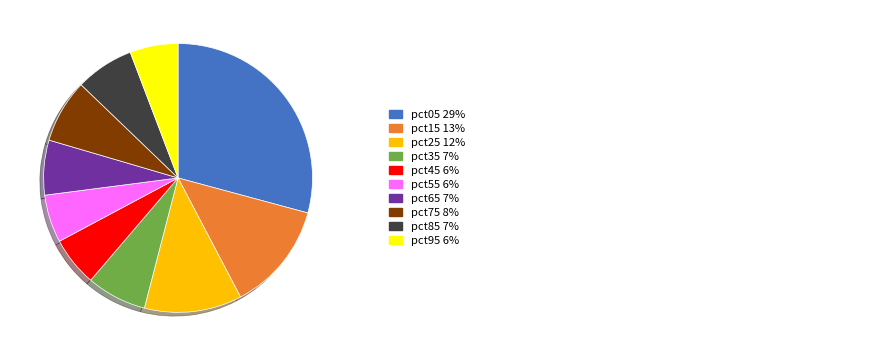

How many segments does this pie chart have?

10